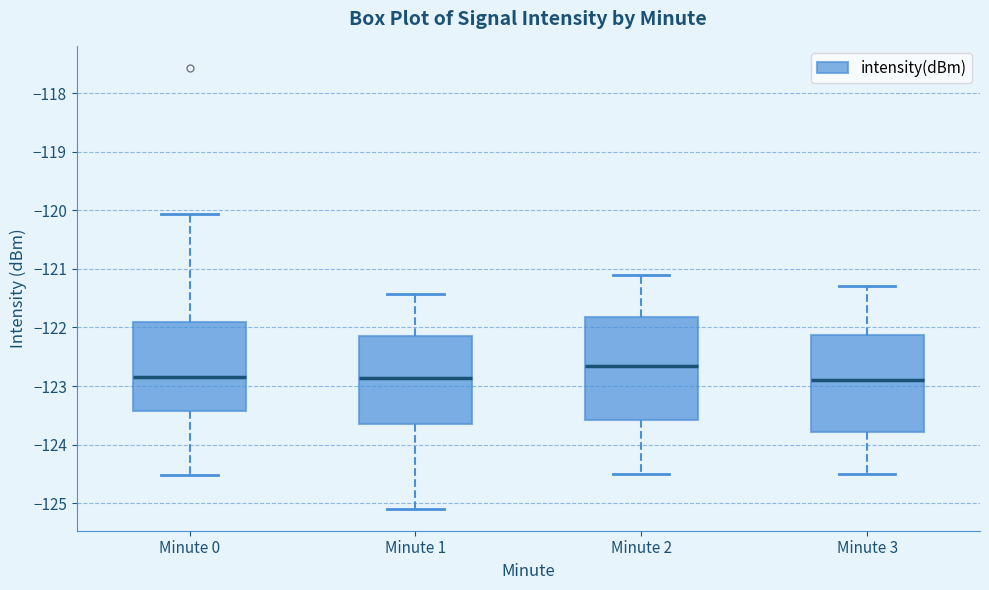

Reading left to right, read every box against the y-axis: the position of its median line, the range the box covers, and the ends of its whiskers. The values are not printed on the chart, so give them approximately, as read against the axis.

Minute 0: median -122.8, box -123.4 to -121.9, whiskers -124.5 to -120.1
Minute 1: median -122.9, box -123.6 to -122.1, whiskers -125.1 to -121.4
Minute 2: median -122.6, box -123.6 to -121.8, whiskers -124.5 to -121.1
Minute 3: median -122.9, box -123.8 to -122.1, whiskers -124.5 to -121.3